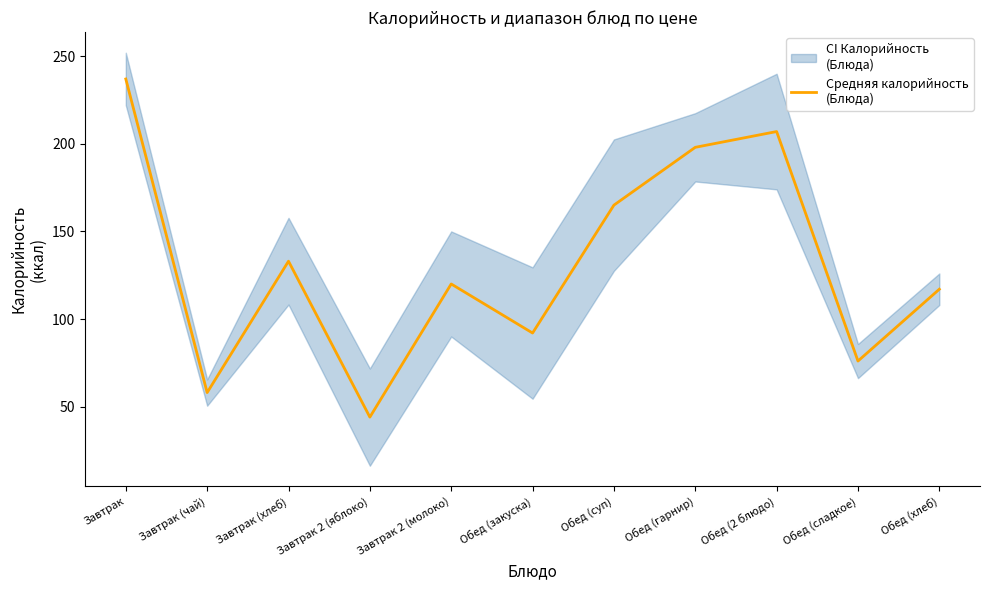

Which has a higher value, Завтрак 2 (молоко) or Обед (хлеб)?

Завтрак 2 (молоко)